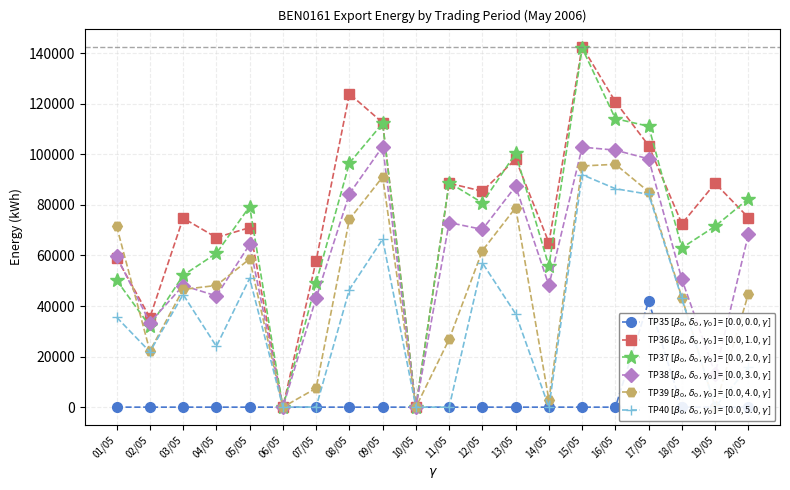

How many lines are shown in the chart?

6